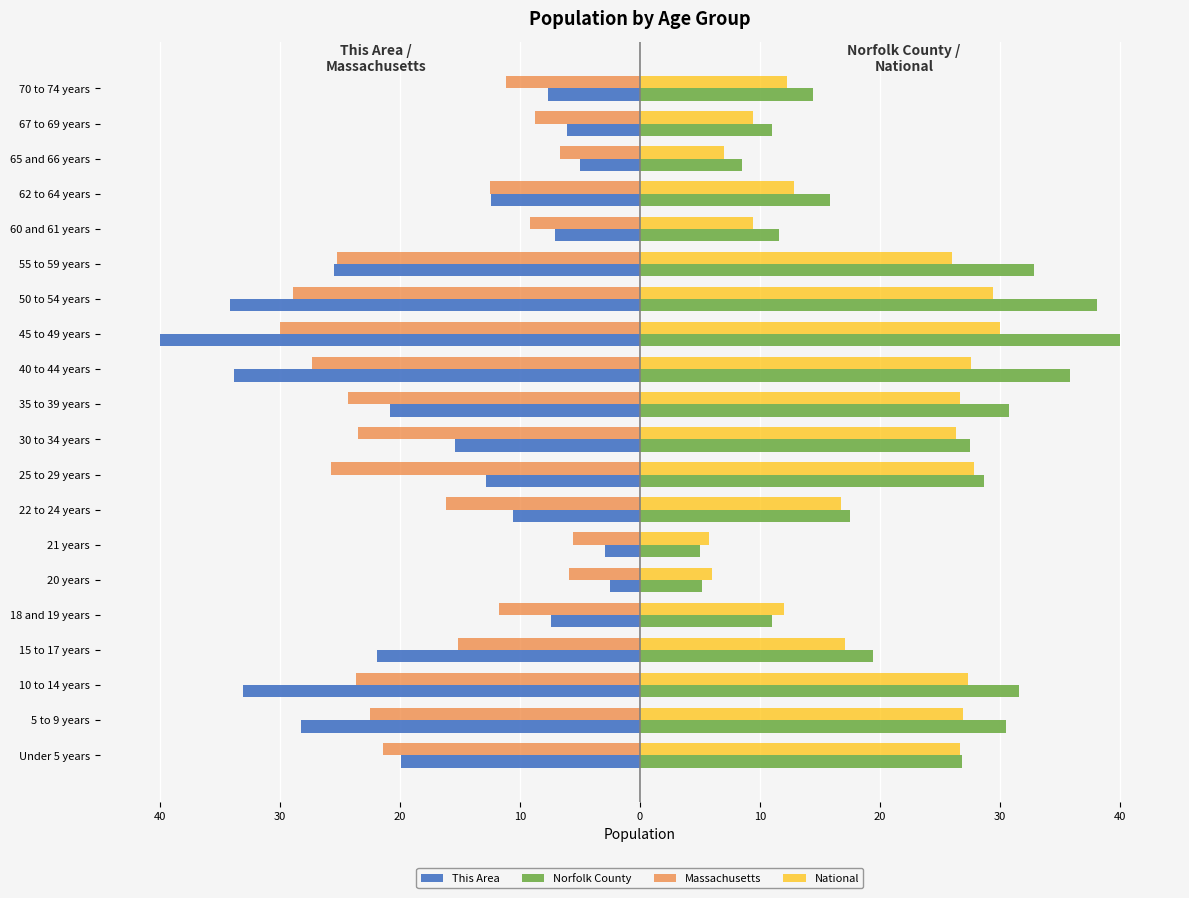

Reading right to left, what are all the values shown in this chart?

This Area: -7.6	-6.1	-5.0	-12.4	-7.1	-25.5	-34.1	-40.0	-33.8	-20.8	-15.4	-12.8	-10.5	-2.9	-2.5	-7.4	-21.9	-33.0	-28.2	-19.9
Norfolk County: 14.4	11.0	8.5	15.8	11.6	32.8	38.1	40.0	35.9	30.8	27.5	28.7	17.5	5.0	5.1	11.0	19.4	31.6	30.5	26.8
Massachusetts: -11.2	-8.7	-6.7	-12.5	-9.1	-25.2	-28.9	-30.0	-27.3	-24.3	-23.5	-25.7	-16.2	-5.6	-5.9	-11.8	-15.2	-23.6	-22.4	-21.4
National: 12.3	9.4	7.0	12.8	9.4	26.0	29.5	30.0	27.6	26.7	26.4	27.9	16.8	5.8	6.0	12.0	17.1	27.3	26.9	26.7